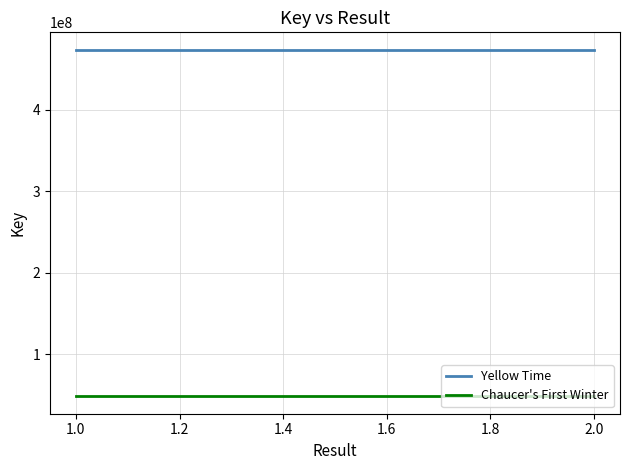

At 1.0, list the series in order from largest to smallest.

Yellow Time, Chaucer's First Winter